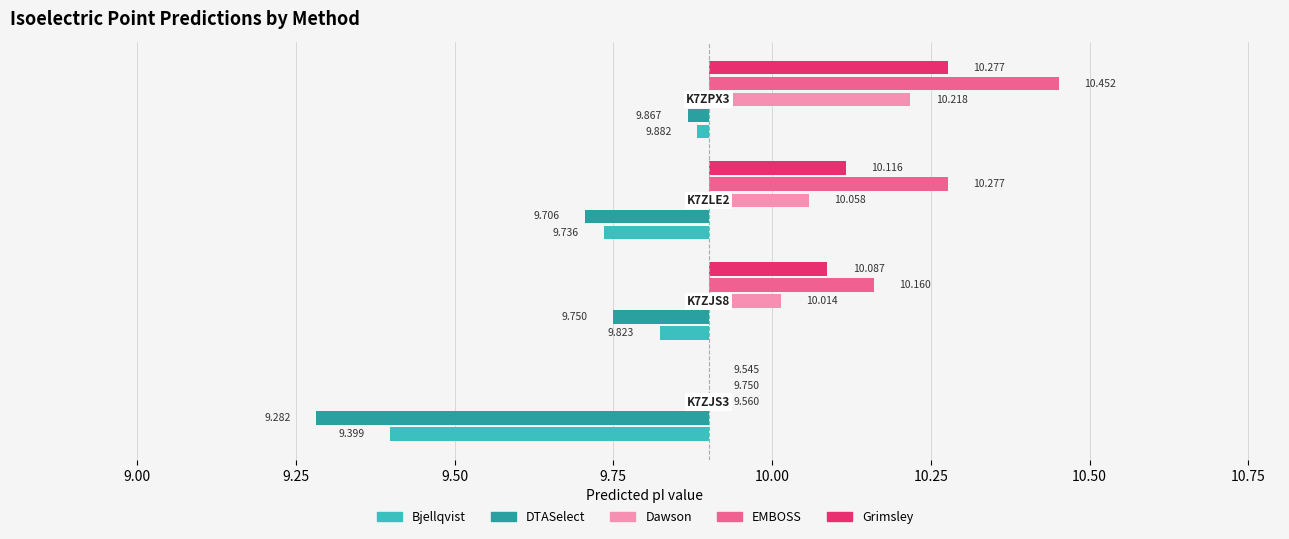

What is the label of the 4th bar from the left?

K7ZPX3